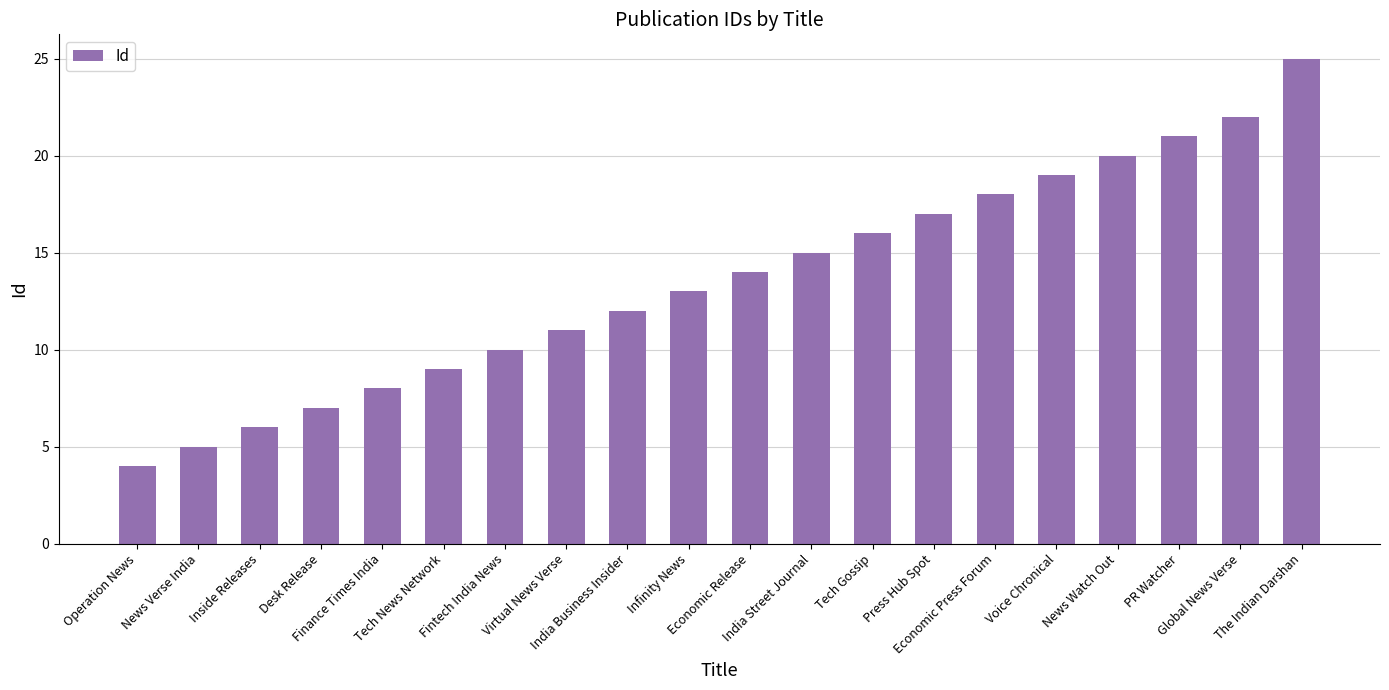

What is the maximum value shown in the chart?

25